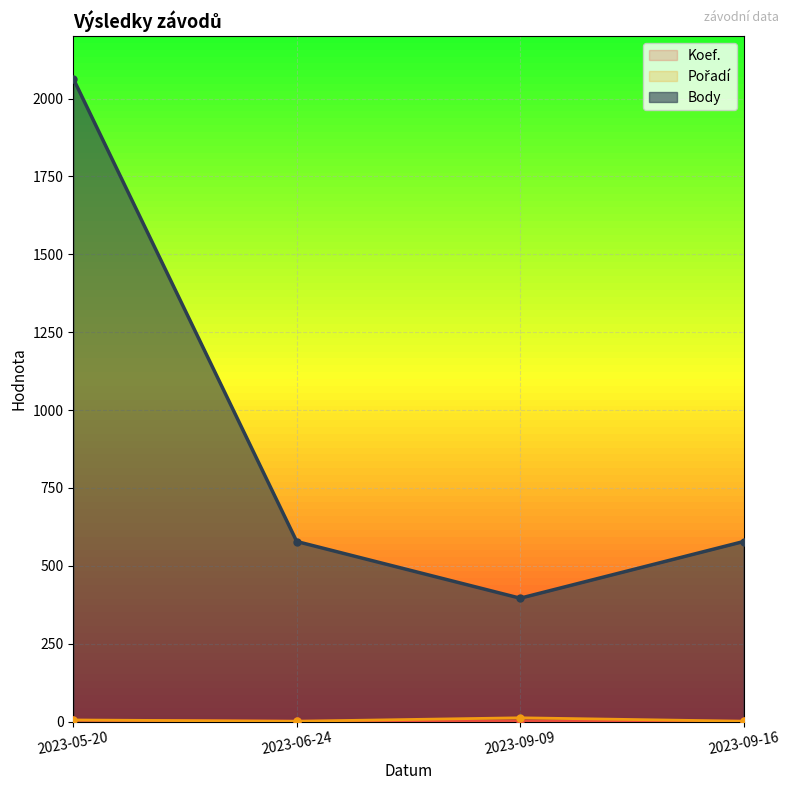

True or false: Body and Pořadí intersect in this chart.

False